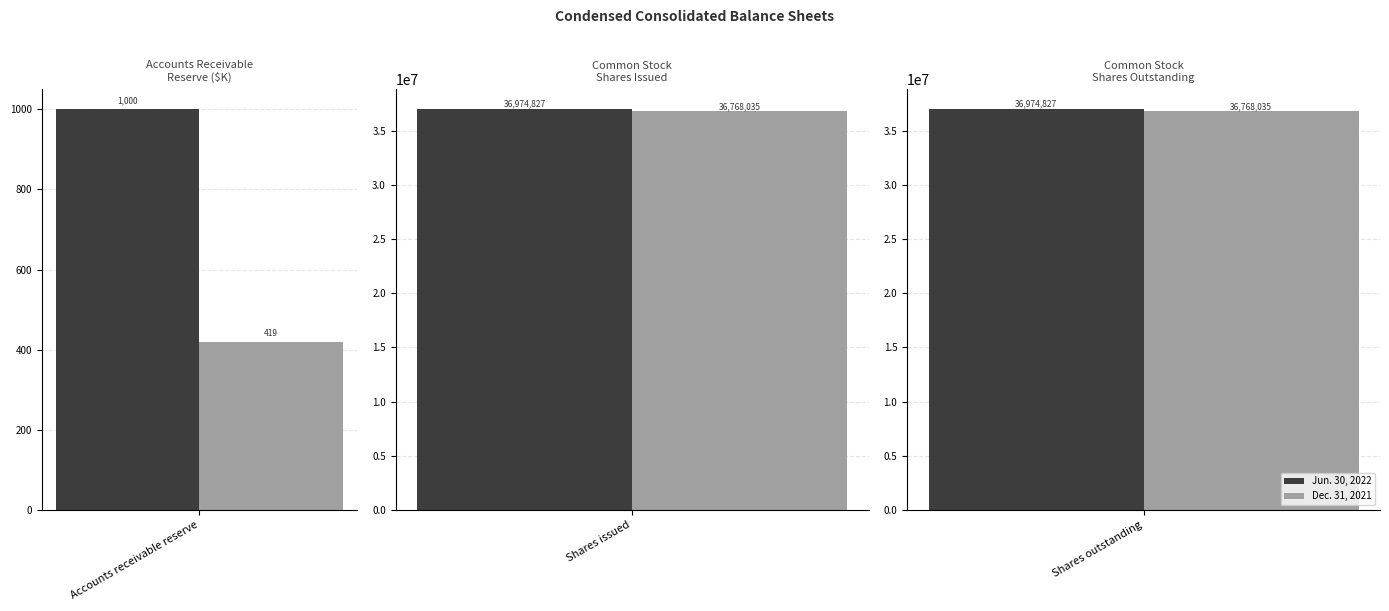

What is the label of the 2nd bar from the right?

Shares issued